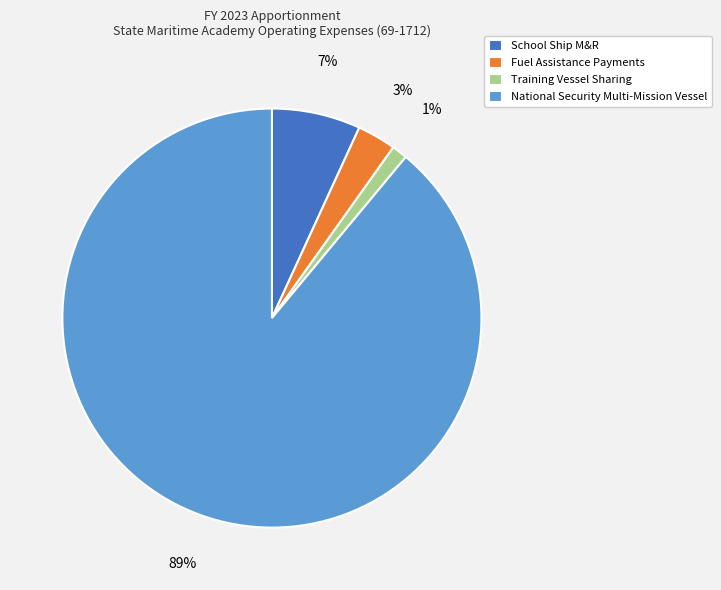

To the nearest percent, what is the average slice percentage?

25%